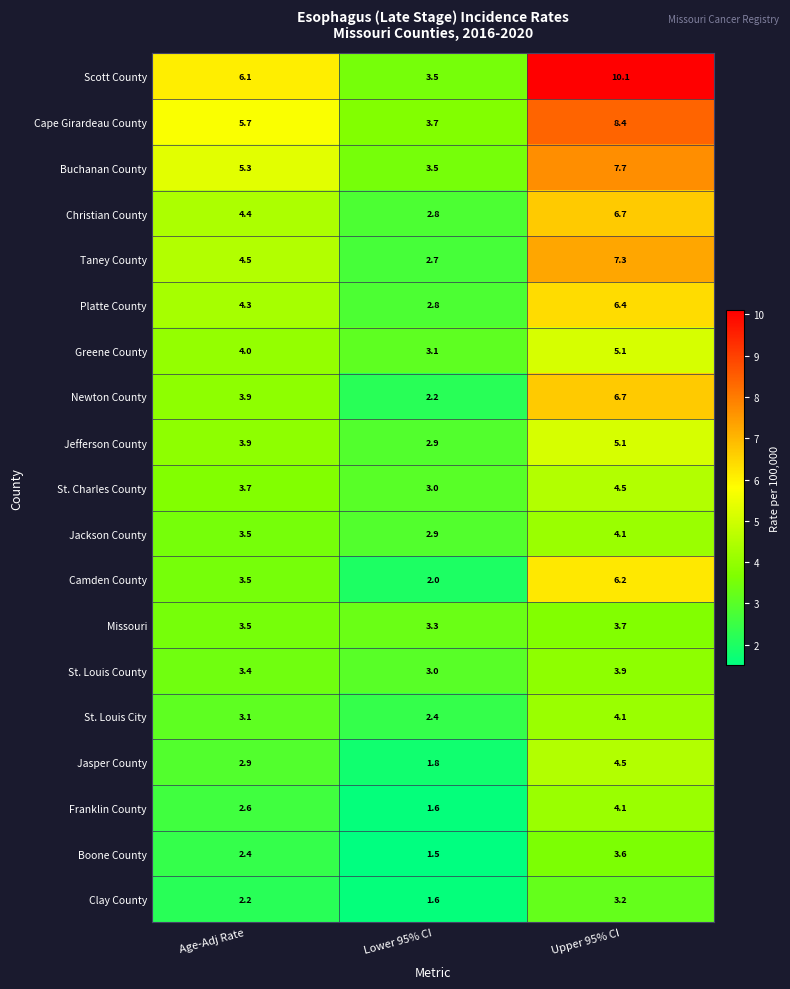

Is it true that St. Louis County equals 0.7 at Age-Adj Rate?

False